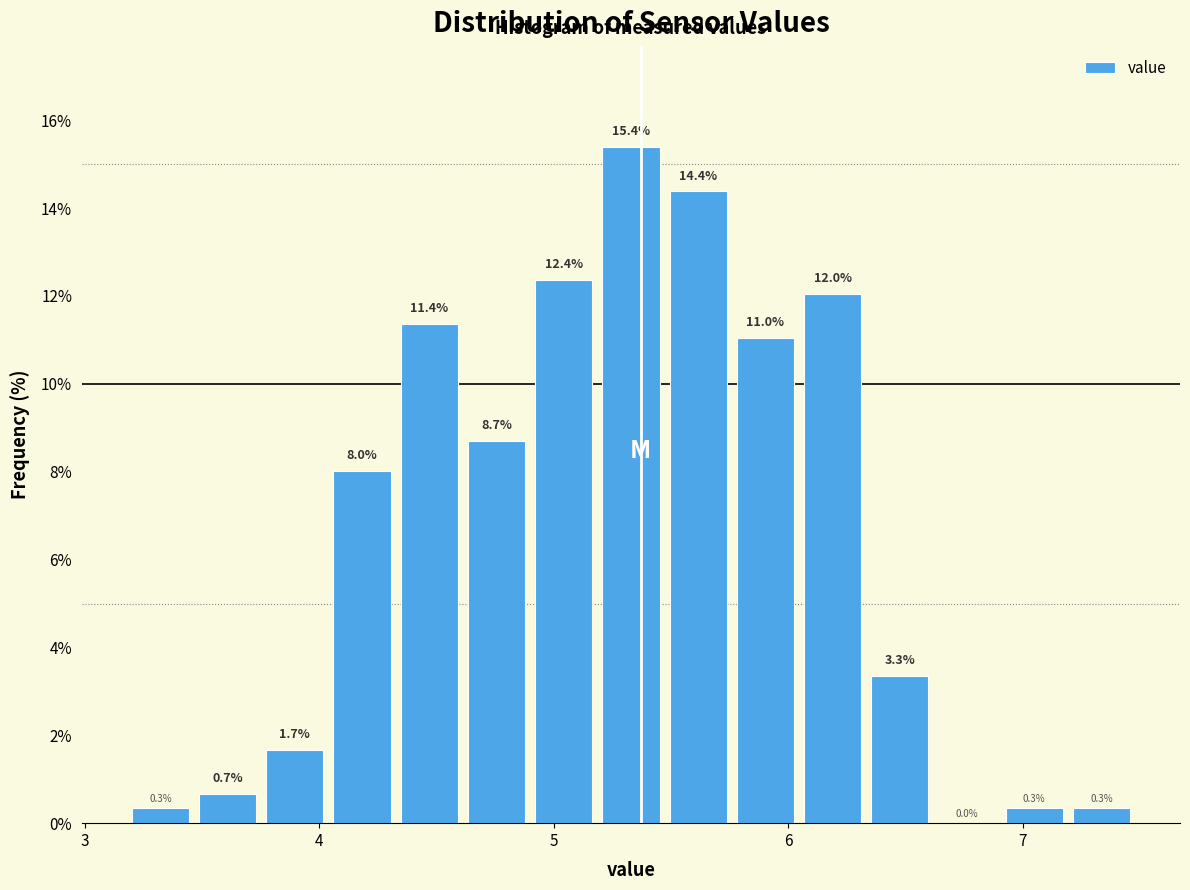

Around what value on the x-axis is the tallest bar? Give the approximate position of its centre, as read against the axis.

5.3